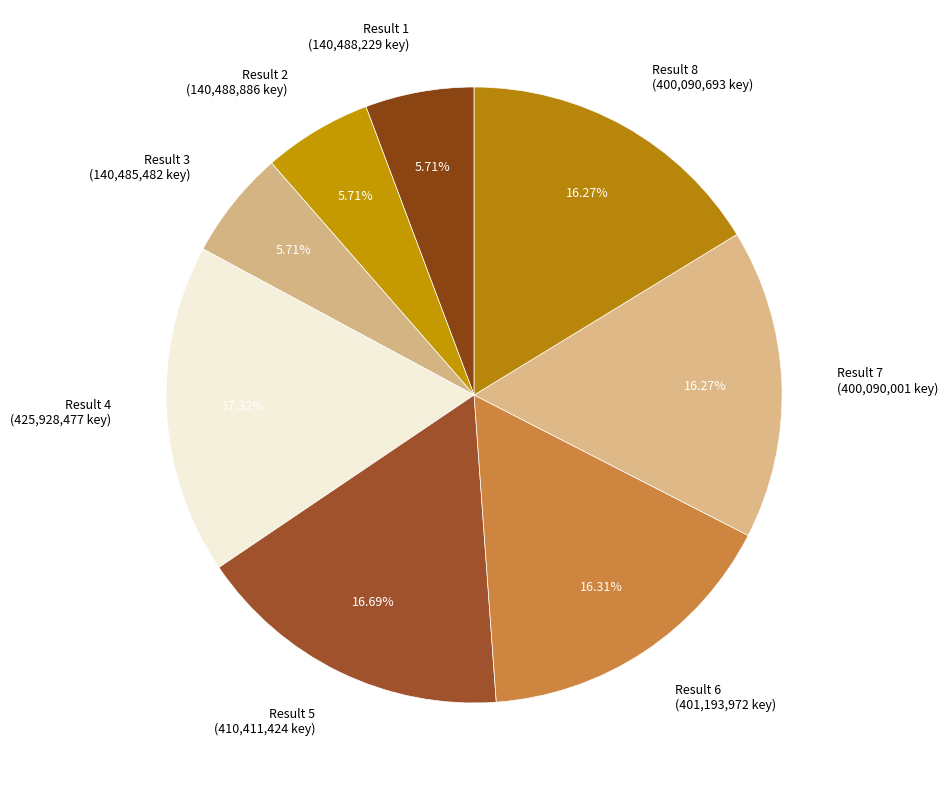

What is the ratio of the value at Result 4 (425,928,477 key) to the value at Result 1 (140,488,229 key)?

3.0